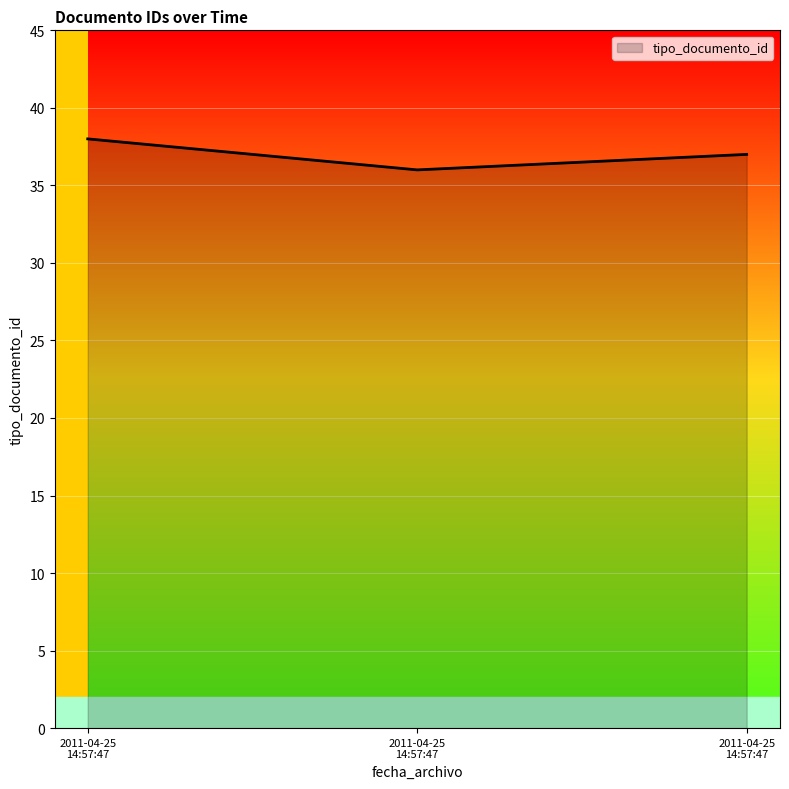

Count the number of data series in this chart.

1